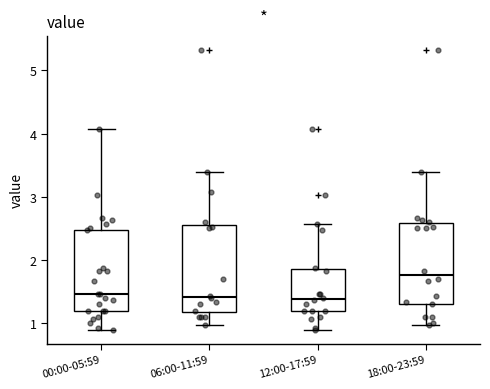

Reading left to right, transcribe this box plot: for each box, give where its median line is, the range the box spans, and where its two whiskers end, as read against the y-axis. The values are not printed on the chart, so give them approximately, as read against the axis.

00:00-05:59: median 1.5, box 1.2 to 2.5, whiskers 0.9 to 4.1
06:00-11:59: median 1.4, box 1.2 to 2.5, whiskers 1.0 to 3.4
12:00-17:59: median 1.4, box 1.2 to 1.9, whiskers 0.9 to 2.6
18:00-23:59: median 1.8, box 1.3 to 2.6, whiskers 1.0 to 3.4